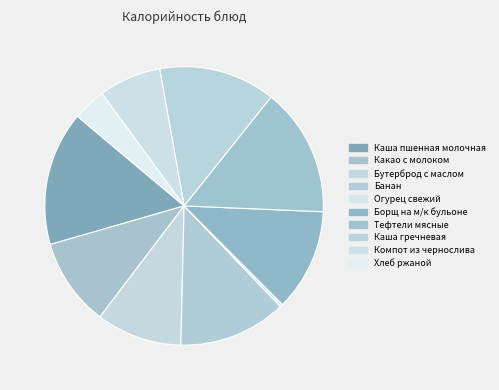

Is there a majority slice in this chart?

No